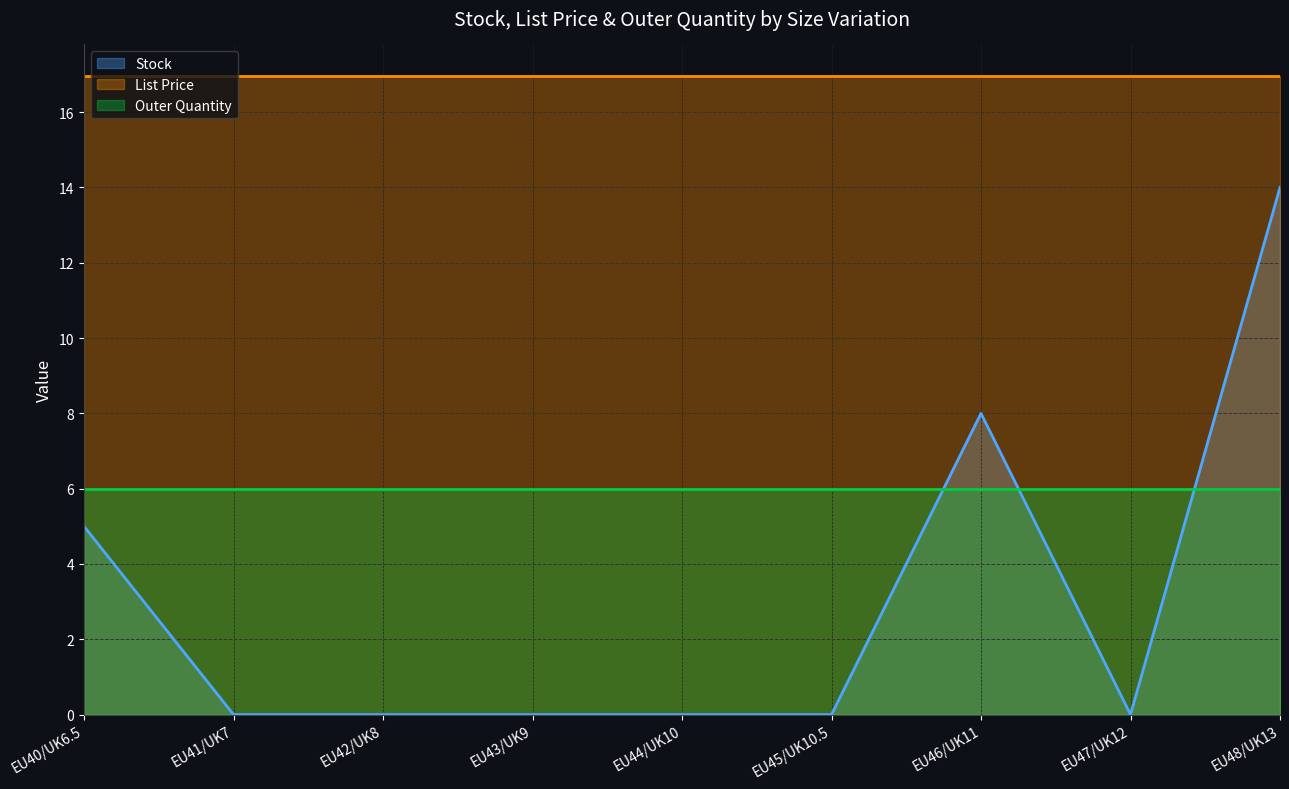

What value does the List Price series have at EU46/UK11?

16.9